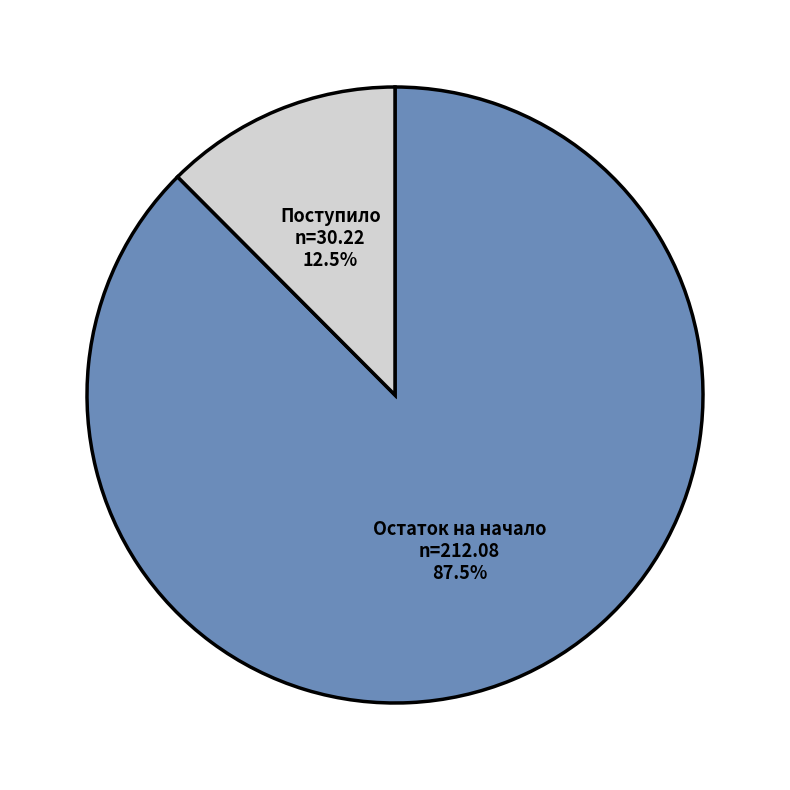

What is the largest slice in the pie chart?

Остаток на начало